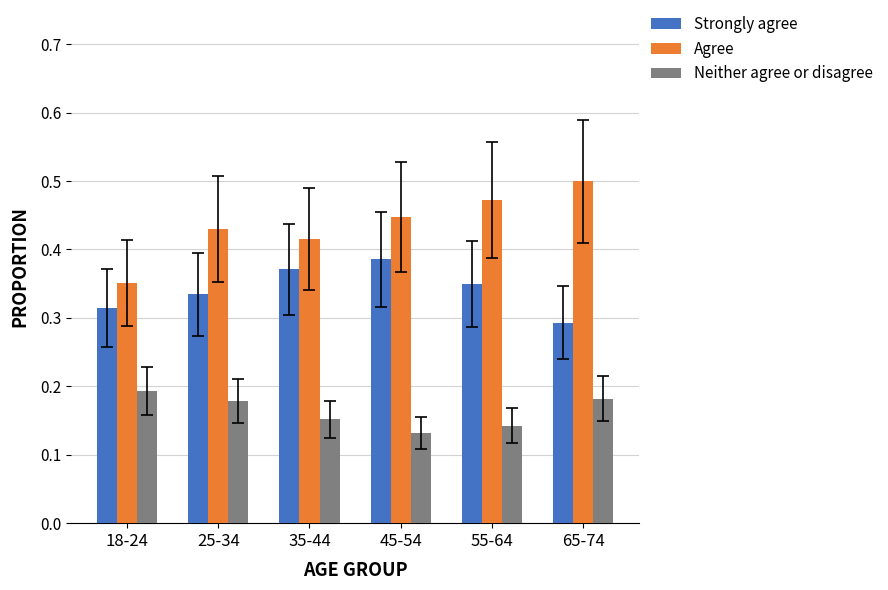

Rank the series by their maximum value, from highest to lowest.

Agree, Strongly agree, Neither agree or disagree